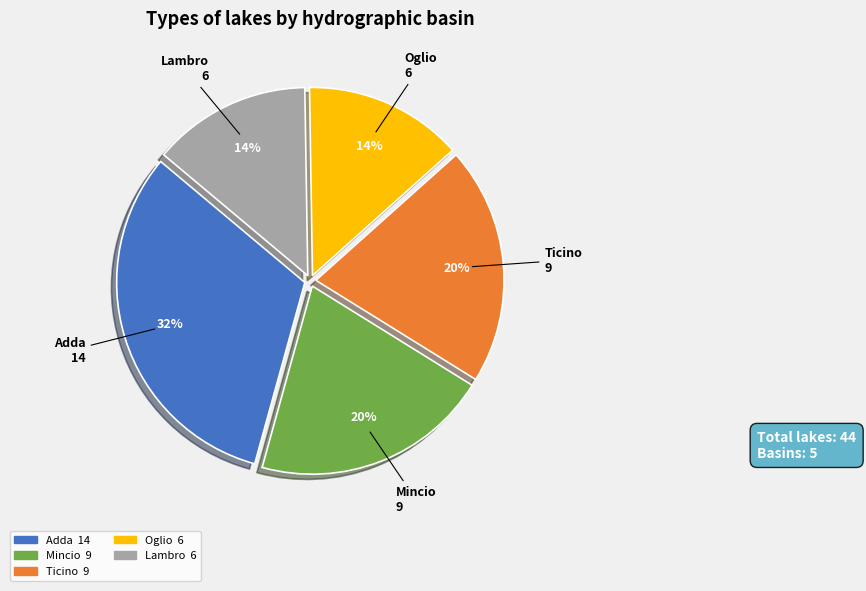

Which category has the biggest portion of the pie?

Adda